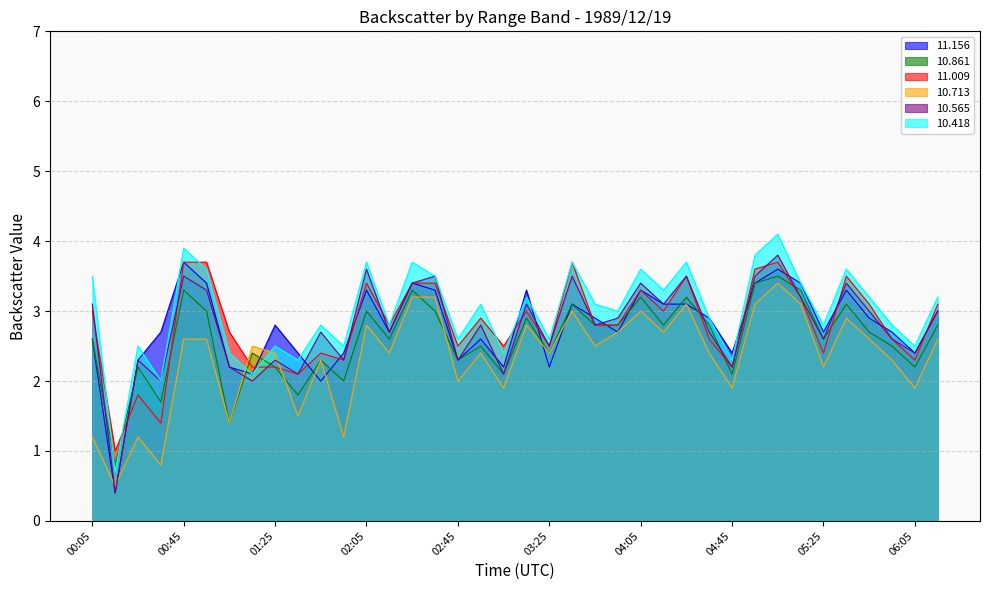

Reading left to right, what are all the values shown in this chart?

11.156: 2.6	0.4	2.3	2.7	3.7	3.4	2.2	2.1	2.8	2.4	2.0	2.4	3.3	2.7	3.4	3.3	2.3	2.6	2.2	3.3	2.2	3.1	2.9	2.7	3.3	3.1	3.1	2.9	2.4	3.4	3.6	3.4	2.7	3.3	2.9	2.7	2.4	3.0
10.861: 2.6	0.8	2.2	1.7	3.3	3.0	1.4	2.4	2.2	1.8	2.3	2.0	3.0	2.6	3.3	3.0	2.3	2.5	2.1	2.9	2.4	3.1	2.8	2.8	3.2	2.8	3.2	2.8	2.1	3.4	3.5	3.3	2.6	3.1	2.7	2.5	2.2	2.8
11.009: 3.0	1.0	1.8	1.4	3.7	3.7	2.7	2.2	2.2	2.1	2.4	2.3	3.4	2.8	3.4	3.4	2.5	2.9	2.5	3.0	2.5	3.7	2.8	2.8	3.3	3.0	3.5	2.6	2.2	3.6	3.7	3.2	2.4	3.5	3.1	2.6	2.3	3.1
10.713: 1.2	0.5	1.2	0.8	2.6	2.6	1.4	2.5	2.4	1.5	2.3	1.2	2.8	2.4	3.2	3.2	2.0	2.4	1.9	2.8	2.4	3.0	2.5	2.7	3.0	2.7	3.1	2.4	1.9	3.1	3.4	3.1	2.2	2.9	2.6	2.3	1.9	2.6
10.565: 3.1	0.4	2.3	2.0	3.5	3.3	2.2	2.0	2.3	2.1	2.7	2.3	3.6	2.7	3.4	3.5	2.3	2.8	2.1	3.1	2.5	3.5	2.8	2.9	3.4	3.1	3.5	2.7	2.2	3.5	3.8	3.2	2.6	3.4	3.0	2.6	2.4	3.0
10.418: 3.5	0.7	2.5	2.0	3.9	3.6	2.4	2.1	2.5	2.3	2.8	2.5	3.7	2.8	3.7	3.5	2.6	3.1	2.4	3.2	2.6	3.7	3.1	3.0	3.6	3.3	3.7	2.9	2.3	3.8	4.1	3.4	2.8	3.6	3.2	2.8	2.5	3.2